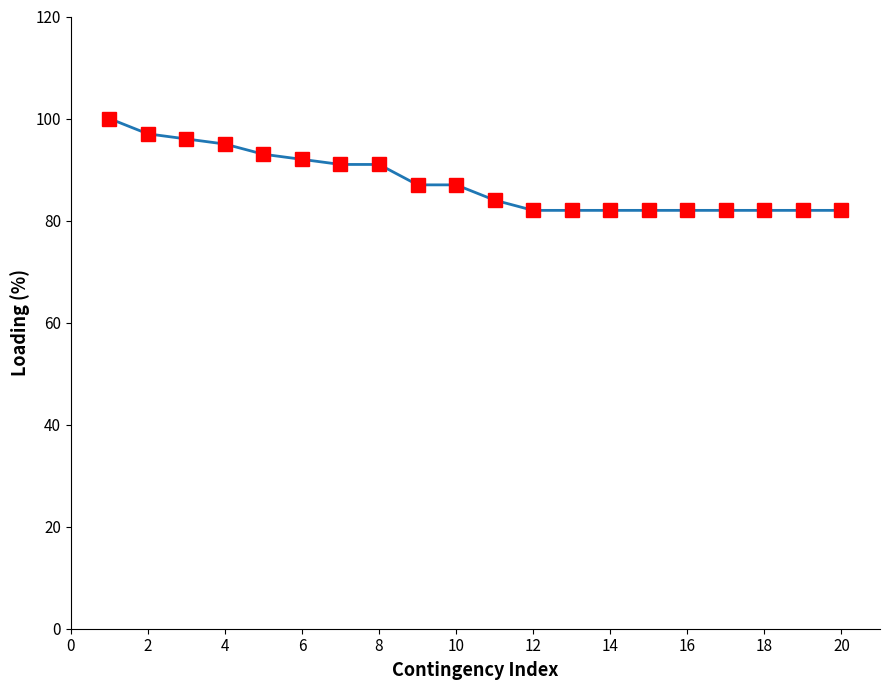

What is the difference between the maximum and second lowest values?

18